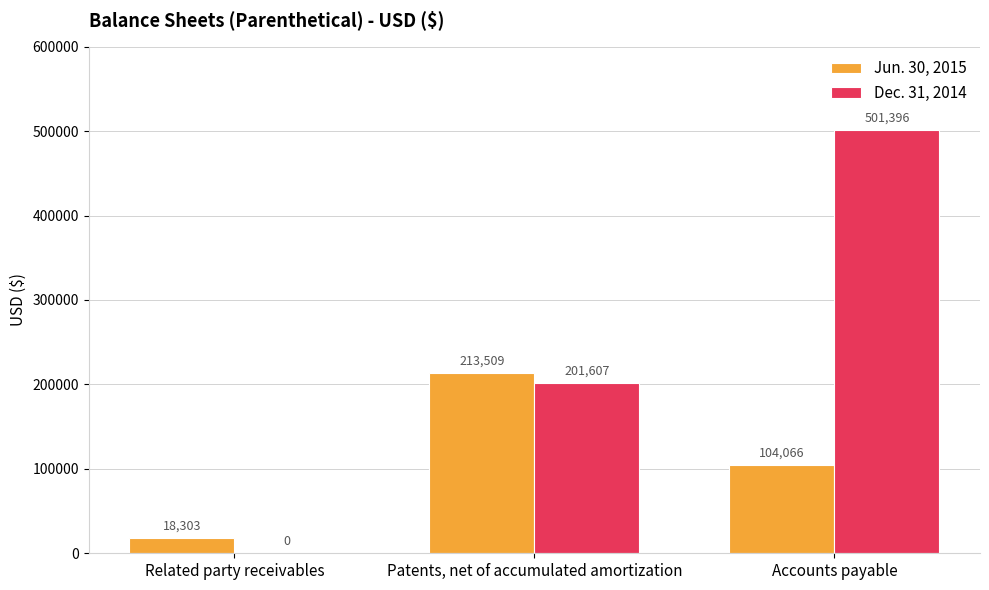

Reading left to right, extract all data points from this chart.

Jun. 30, 2015: 18303	213509	104066
Dec. 31, 2014: 0	201607	501396